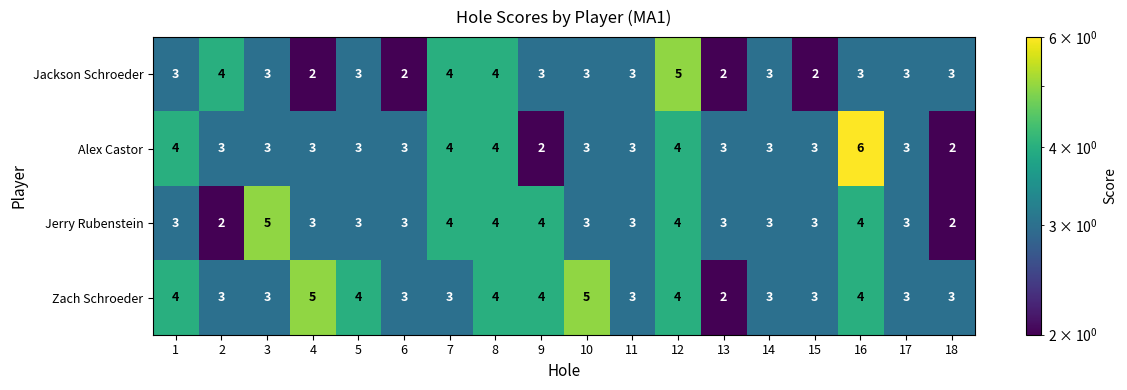

What is the sum of all Jackson Schroeder values?

55